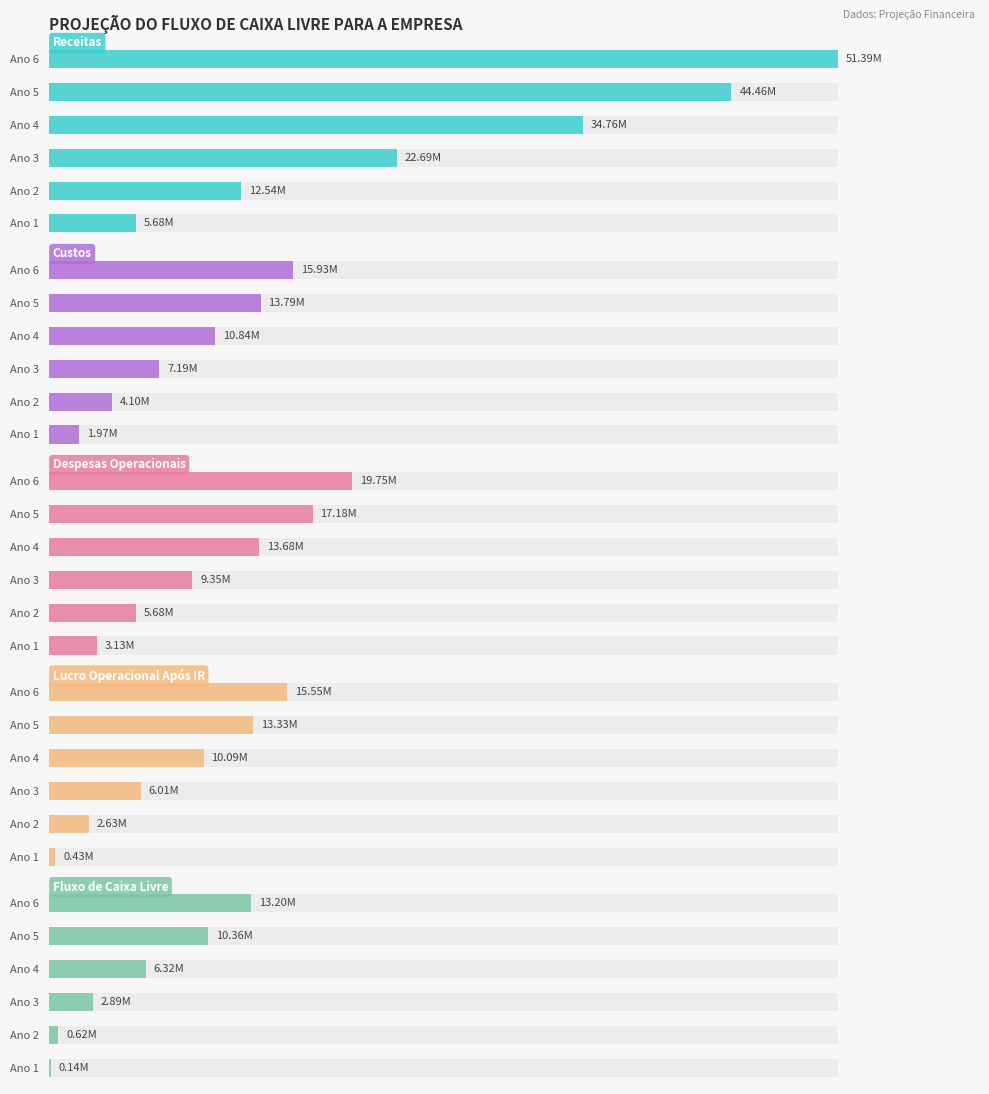

Which series has the largest total across all categories?

Receitas